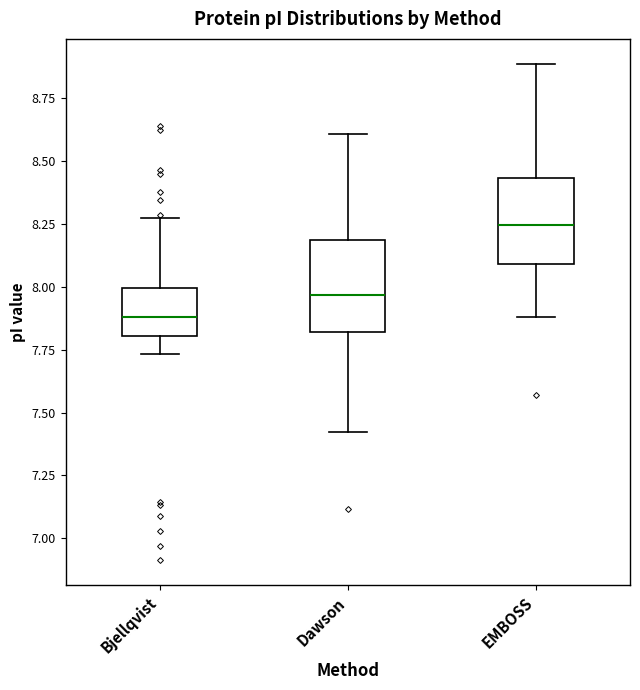

Reading left to right, read every box against the y-axis: the position of its median line, the range the box covers, and the ends of its whiskers. The values are not printed on the chart, so give them approximately, as read against the axis.

Bjellqvist: median 7.90, box 7.80 to 8.00, whiskers 7.75 to 8.25
Dawson: median 7.95, box 7.80 to 8.20, whiskers 7.40 to 8.60
EMBOSS: median 8.25, box 8.10 to 8.45, whiskers 7.90 to 8.90